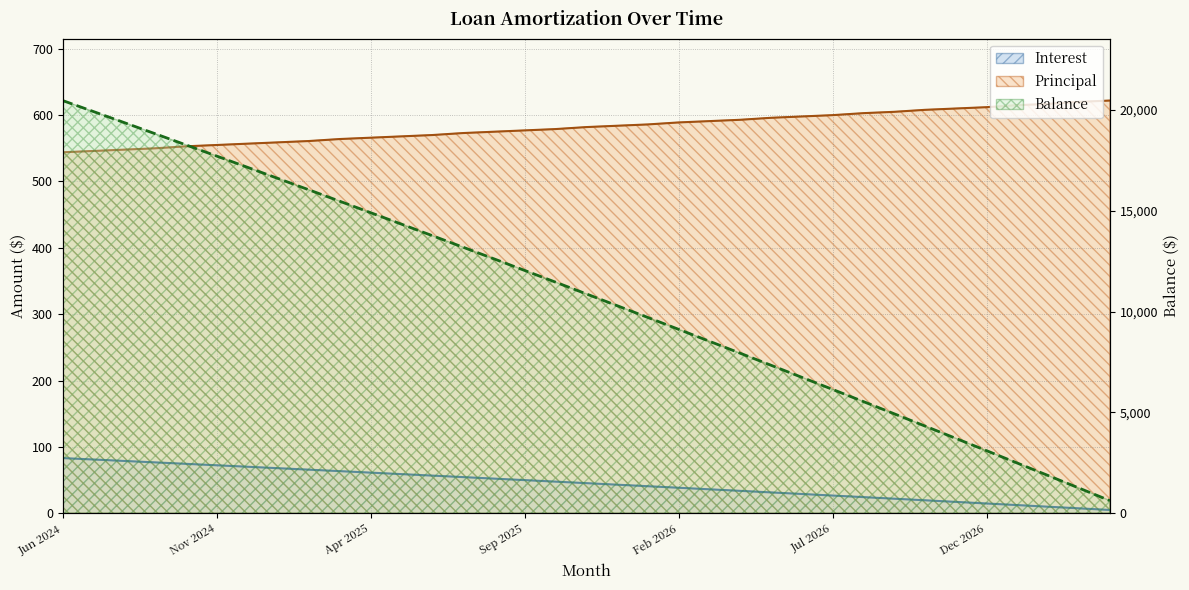

What is the difference between the second highest and minimum values in the Balance series?

19286.0